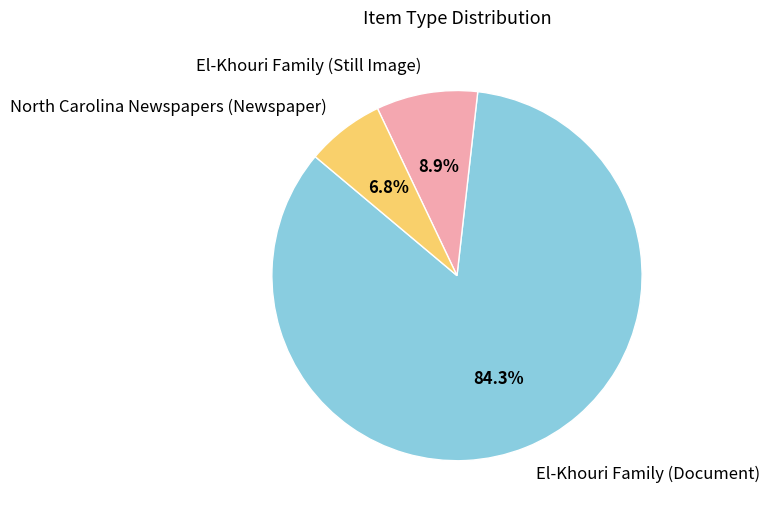

Does North Carolina Newspapers (Newspaper) represent more than half of the total?

No